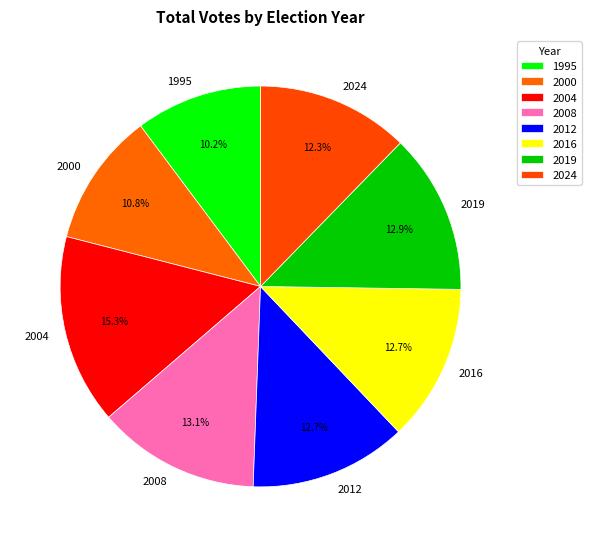

To the nearest percent, what is the difference between the largest and smallest slice percentages?

5%